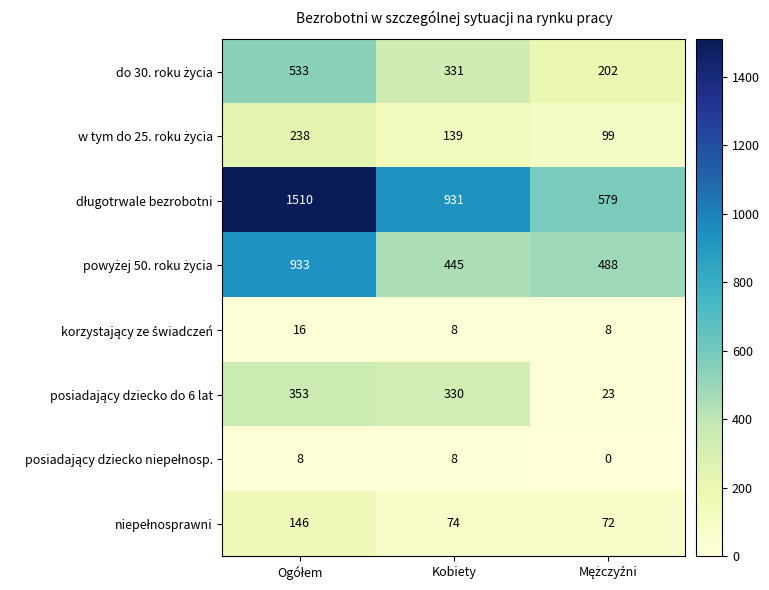

What is the total value across all series at Kobiety?

2266